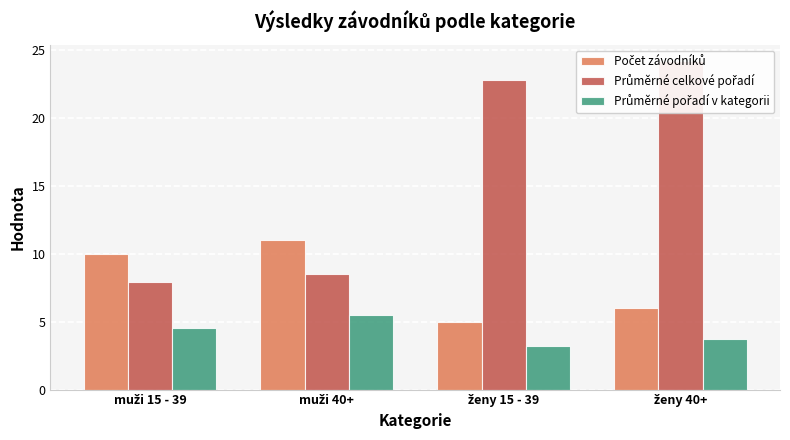

What is the difference between the maximum and minimum values in the Počet závodníků series?

6.0